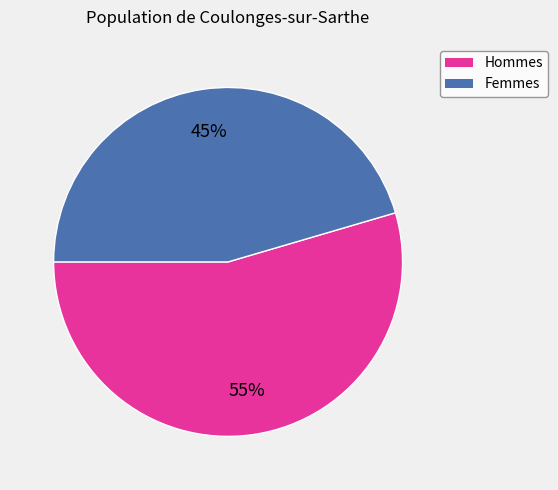

Is there any slice that represents more than half of the pie?

Yes